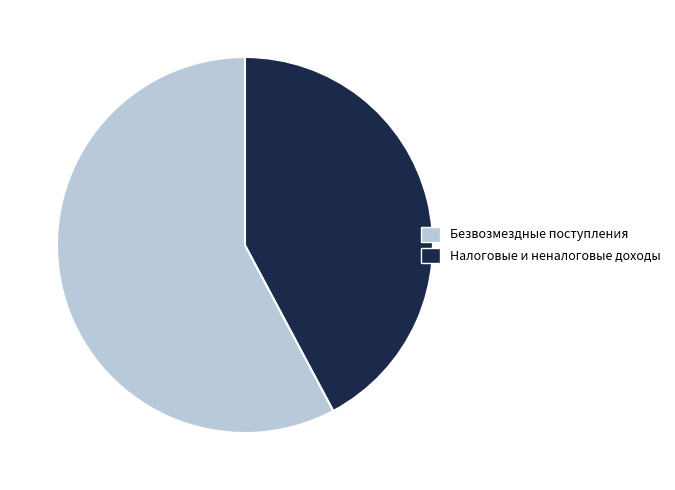

Rank the categories by value from highest to lowest.

Безвозмездные поступления, Налоговые и неналоговые доходы